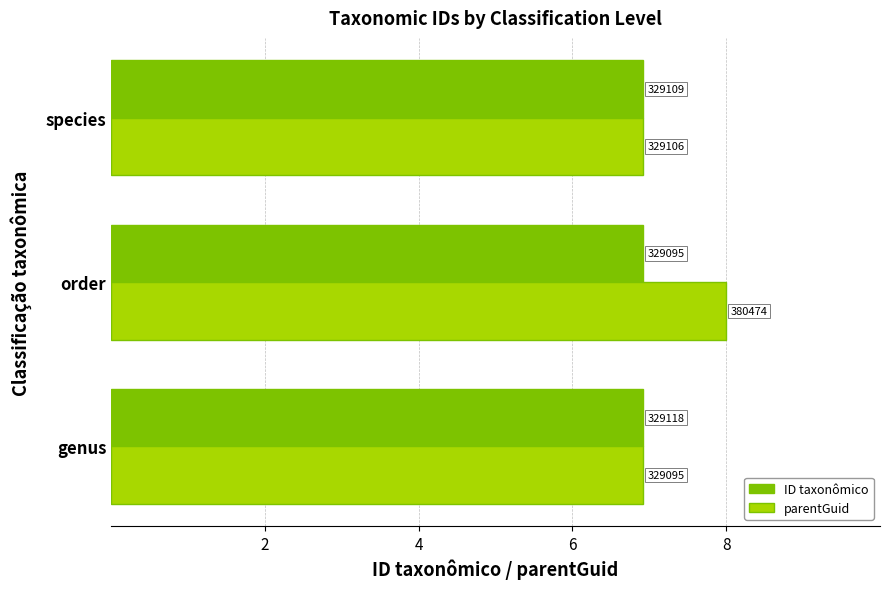

What is the maximum value for ID taxonômico?

6.9